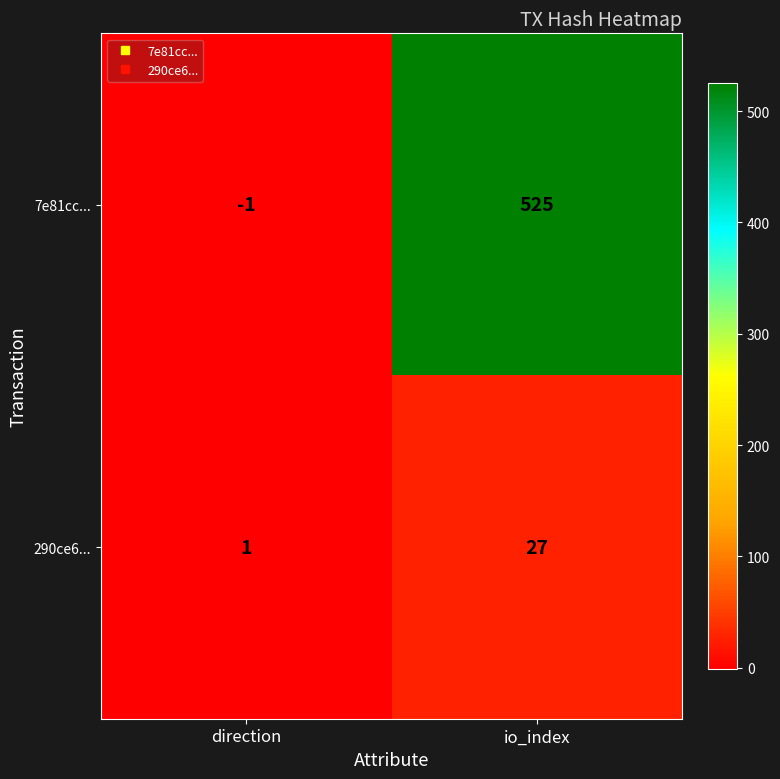

What is the difference between the 7e81cc... values at io_index and direction?

526